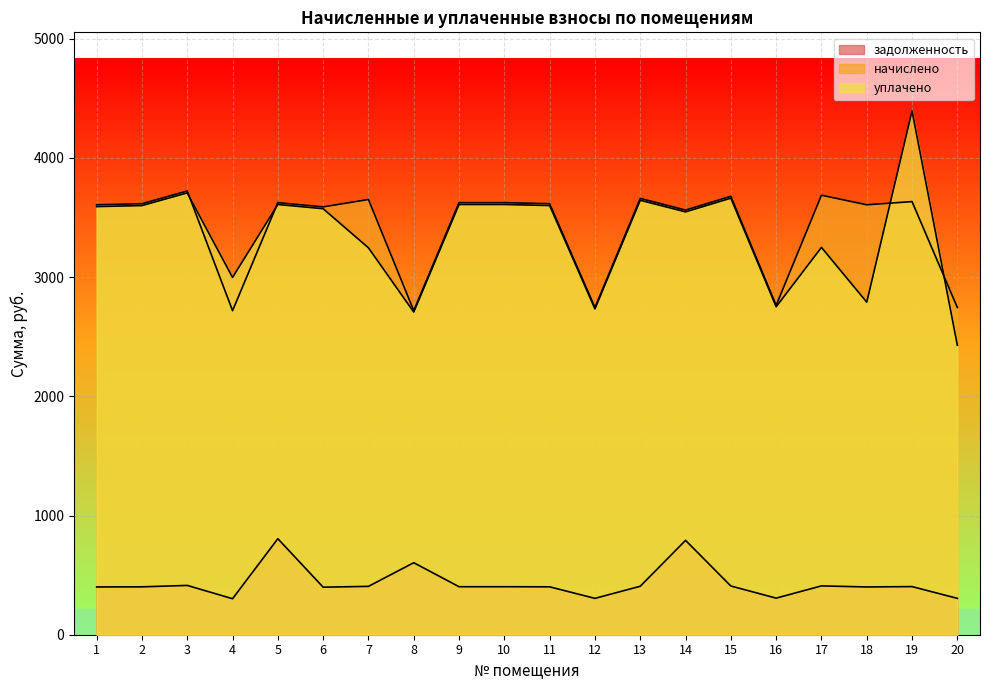

Rank the categories by начислено value from highest to lowest.

3, 17, 15, 13, 7, 19, 5, 9, 10, 2, 11, 1, 18, 6, 14, 16, 12, 20, 4, 8